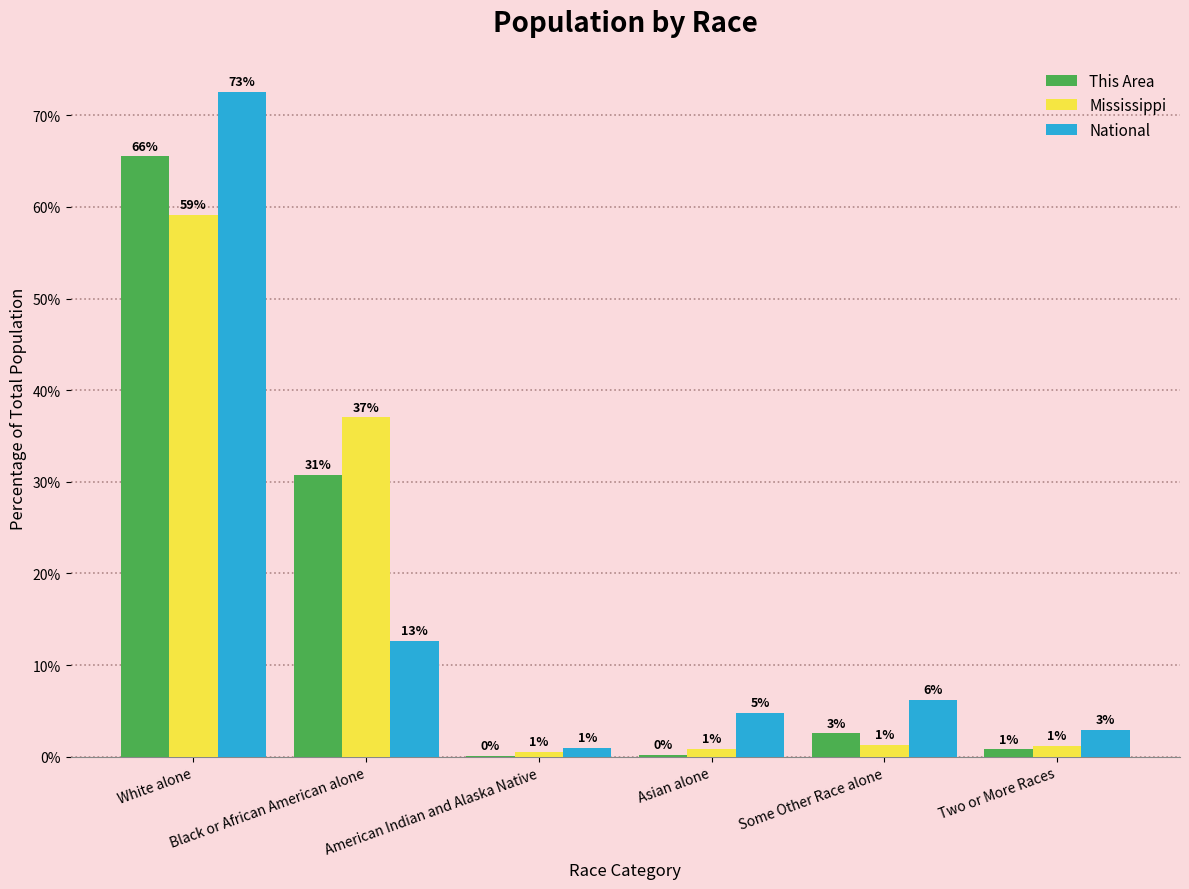

Does the chart contain stacked bars?

No